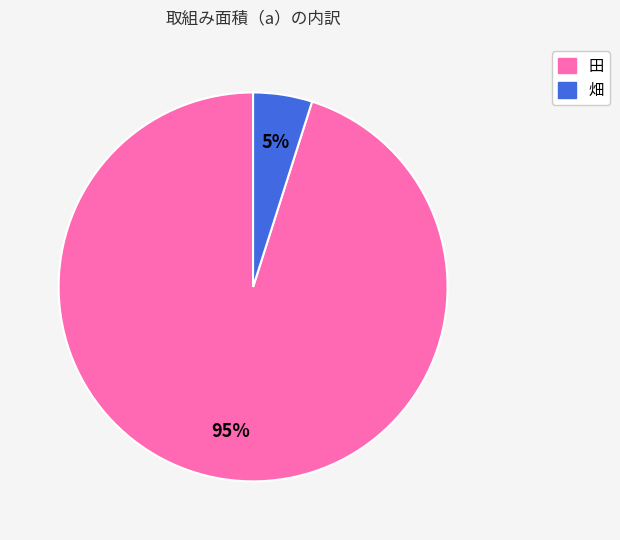

Rank the categories by value from highest to lowest.

田, 畑